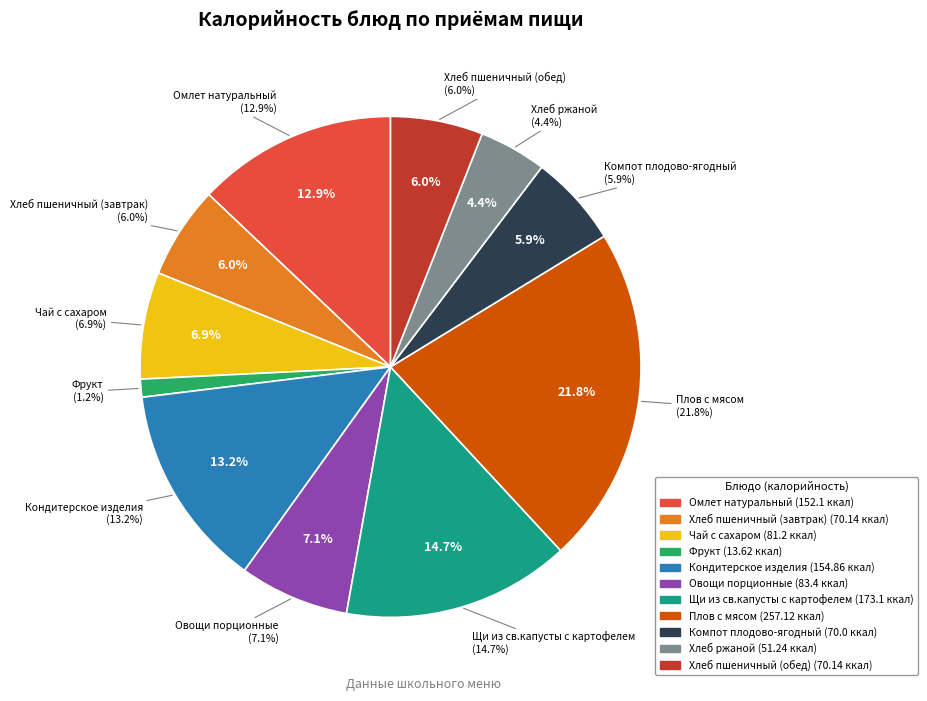

To the nearest percent, what is the difference between the largest and smallest slice percentages?

21%